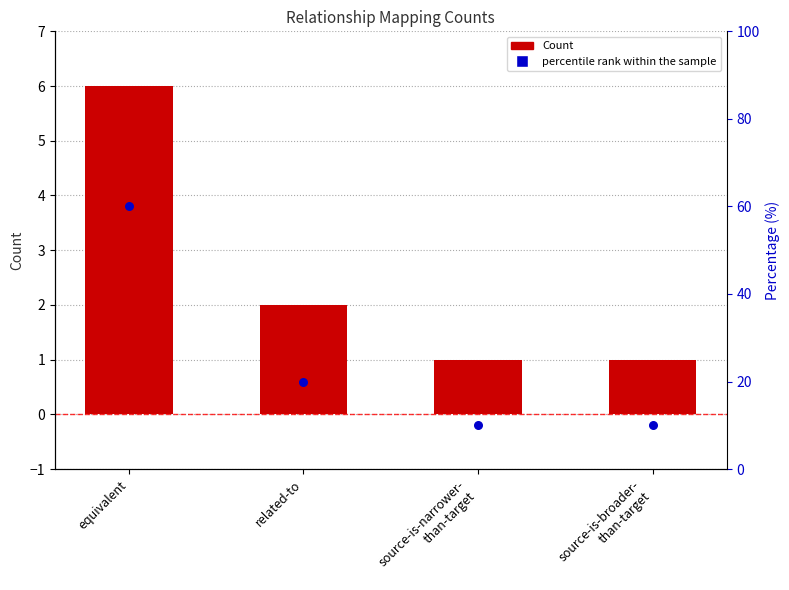

Which series has the widest spread of Y values?

Percentile rank within the sample